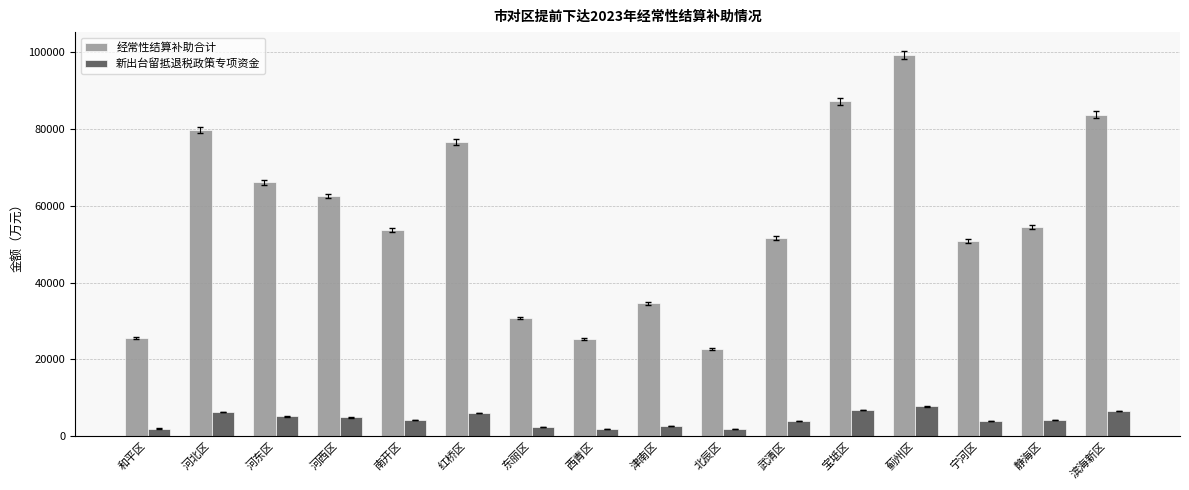

What is the label of the 14th bar from the left?

宁河区